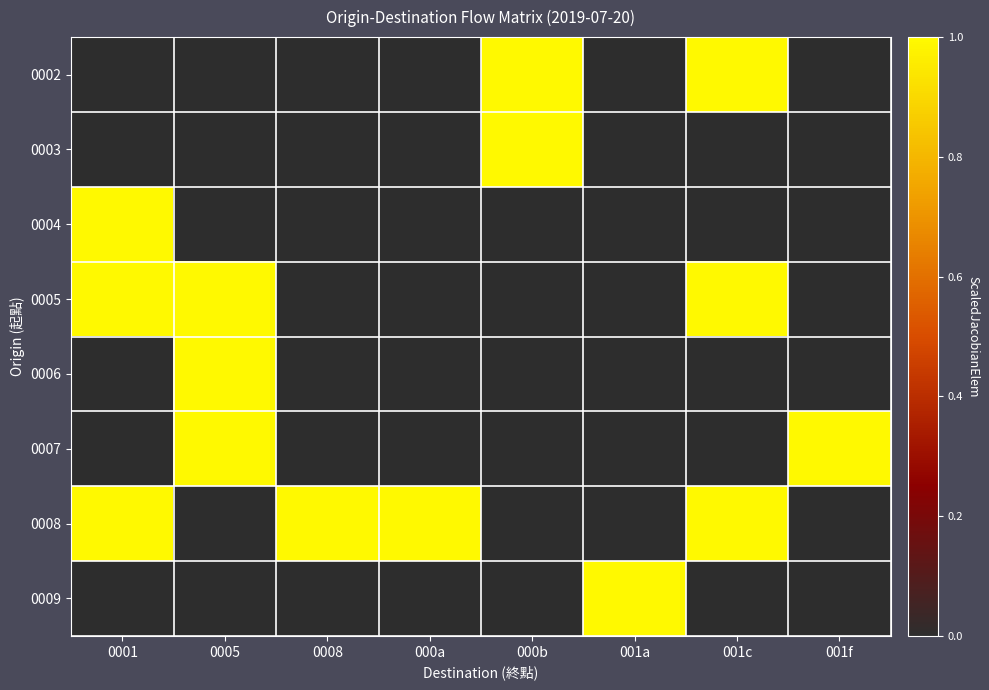

Reading left to right, list all the values displayed in this chart.

0002: 0001=0	0005=0	0008=0	000a=0	000b=1	001a=0	001c=1	001f=0
0003: 0001=0	0005=0	0008=0	000a=0	000b=1	001a=0	001c=0	001f=0
0004: 0001=1	0005=0	0008=0	000a=0	000b=0	001a=0	001c=0	001f=0
0005: 0001=1	0005=1	0008=0	000a=0	000b=0	001a=0	001c=1	001f=0
0006: 0001=0	0005=1	0008=0	000a=0	000b=0	001a=0	001c=0	001f=0
0007: 0001=0	0005=1	0008=0	000a=0	000b=0	001a=0	001c=0	001f=1
0008: 0001=1	0005=0	0008=1	000a=1	000b=0	001a=0	001c=1	001f=0
0009: 0001=0	0005=0	0008=0	000a=0	000b=0	001a=1	001c=0	001f=0